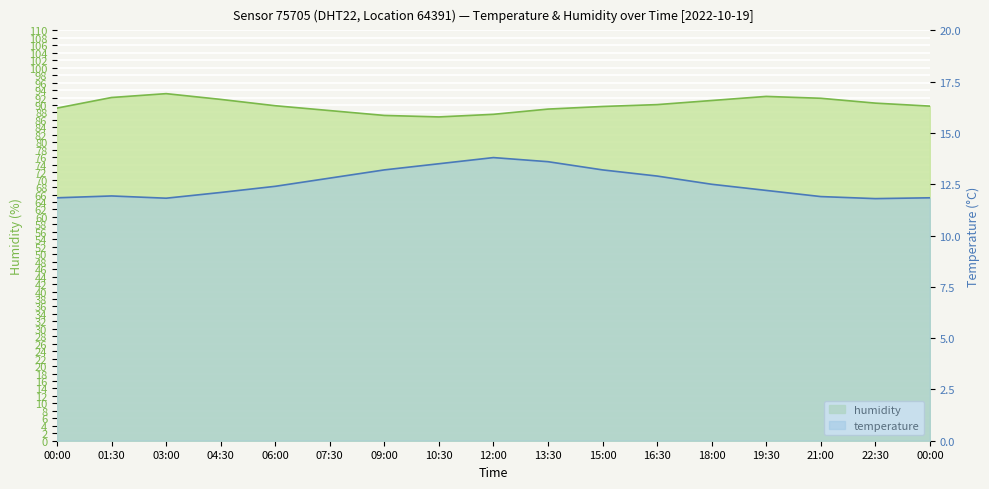

How many values in the temperature series exceed 12?

11